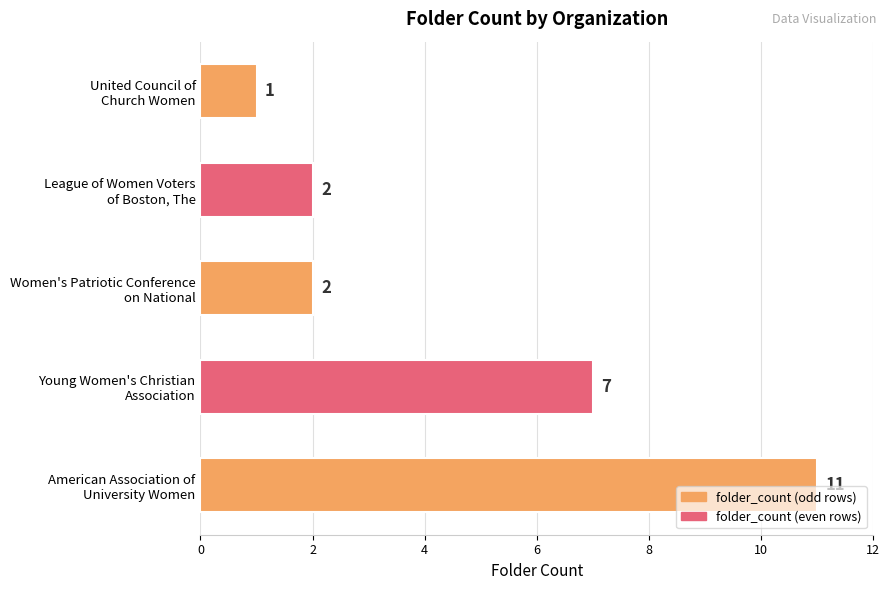

Count the values in the range 2 to 7.

3